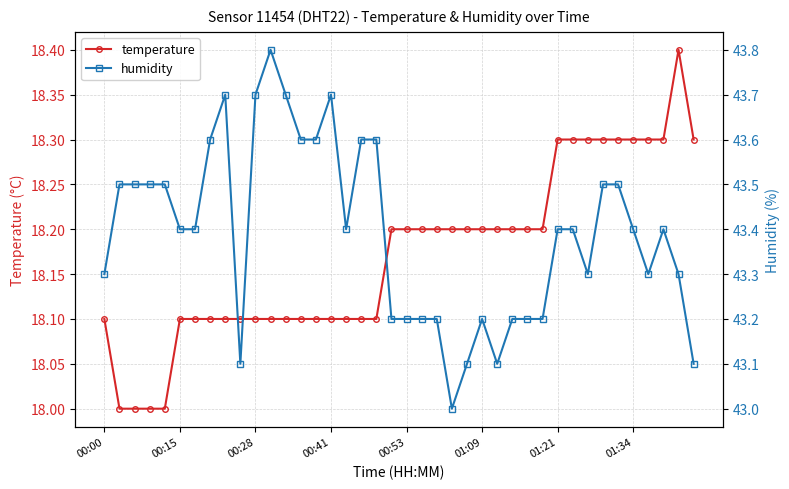

How many lines are shown in the chart?

2